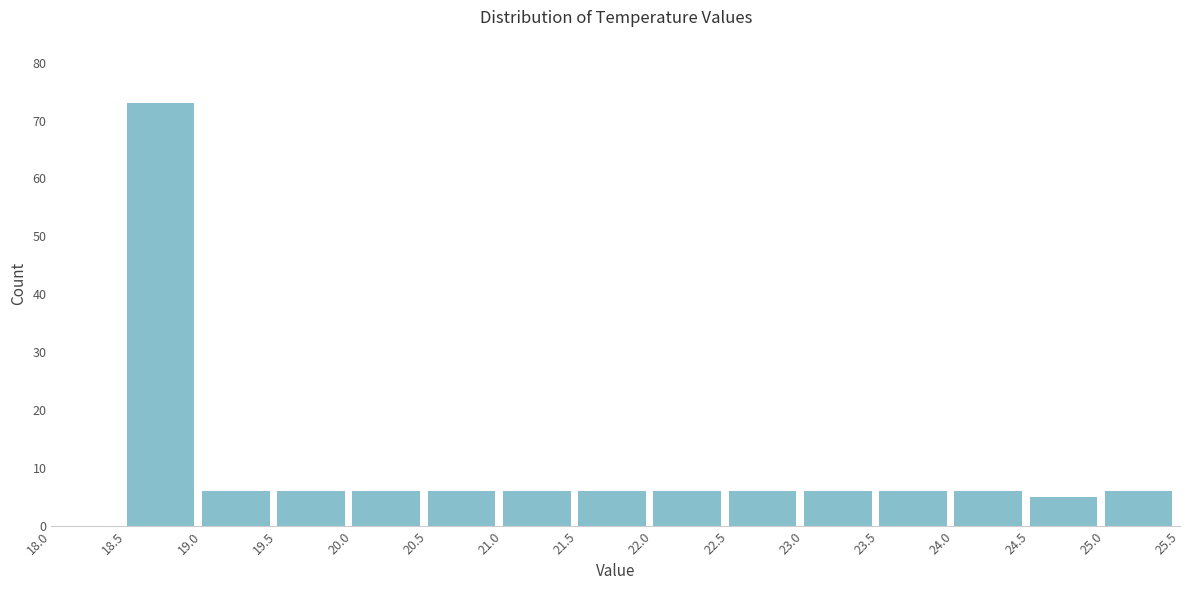

Reading left to right, list every bar in this chart as the range it spans on the x-axis followed by its height. The values are not printed on the chart, so give them approximately, as read against the axis.

18.0 to 18.5: 0
18.5 to 19.0: 73
19.0 to 19.5: 6
19.5 to 20.0: 6
20.0 to 20.5: 6
20.5 to 21.0: 6
21.0 to 21.5: 6
21.5 to 22.0: 6
22.0 to 22.5: 6
22.5 to 23.0: 6
23.0 to 23.5: 6
23.5 to 24.0: 6
24.0 to 24.5: 6
24.5 to 25.0: 5
25.0 to 25.5: 6